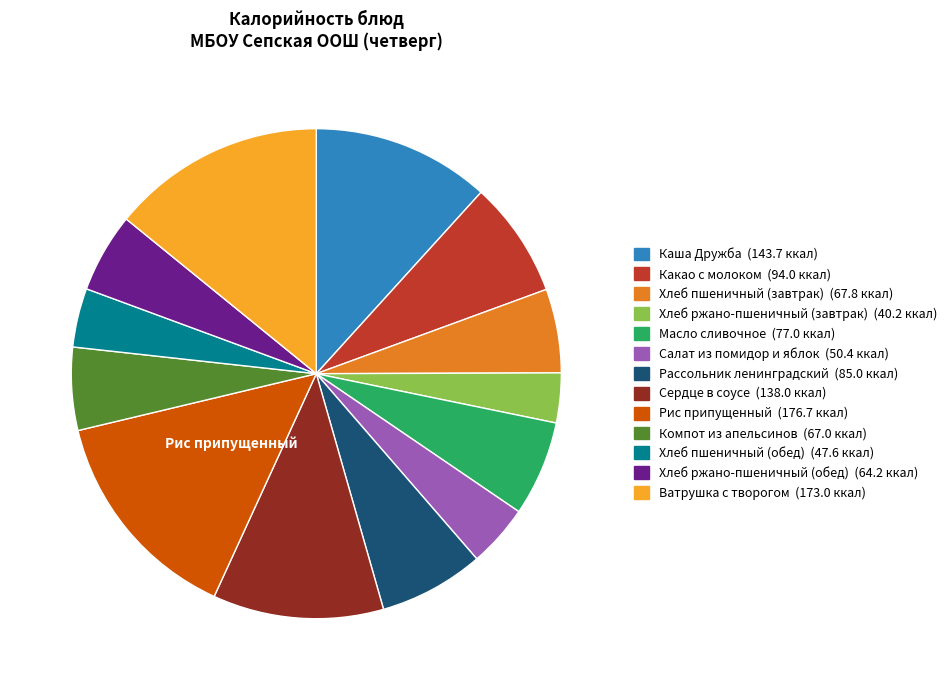

Which category has the smallest portion of the pie?

Хлеб ржано-пшеничный (завтрак)